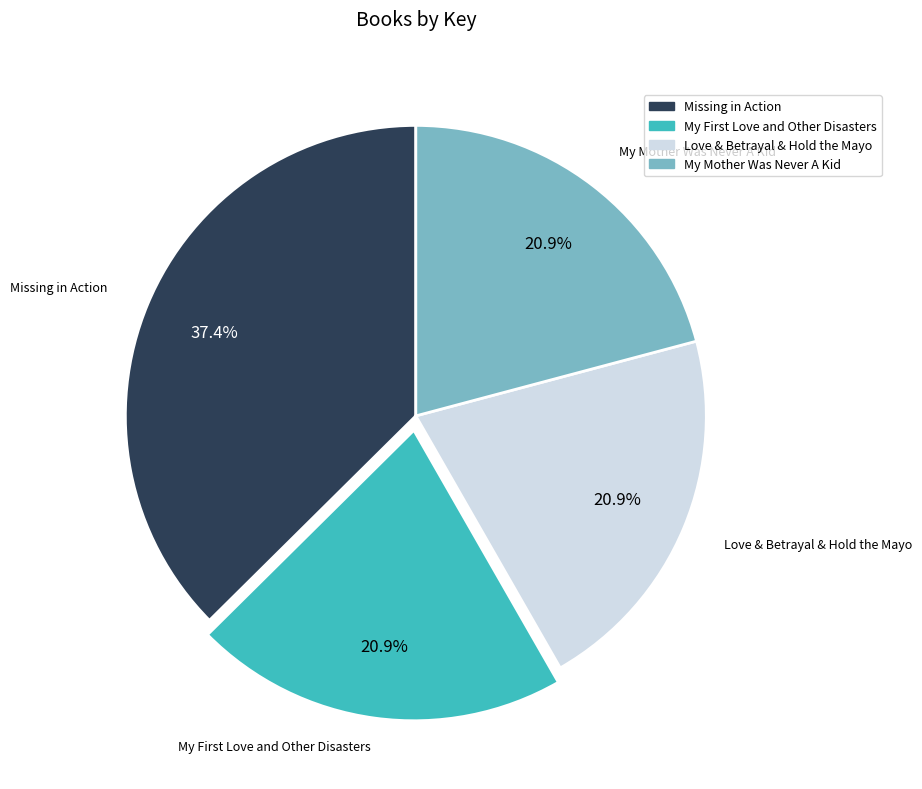

What percentage is the Love & Betrayal & Hold the Mayo slice, to the nearest percent?

21%